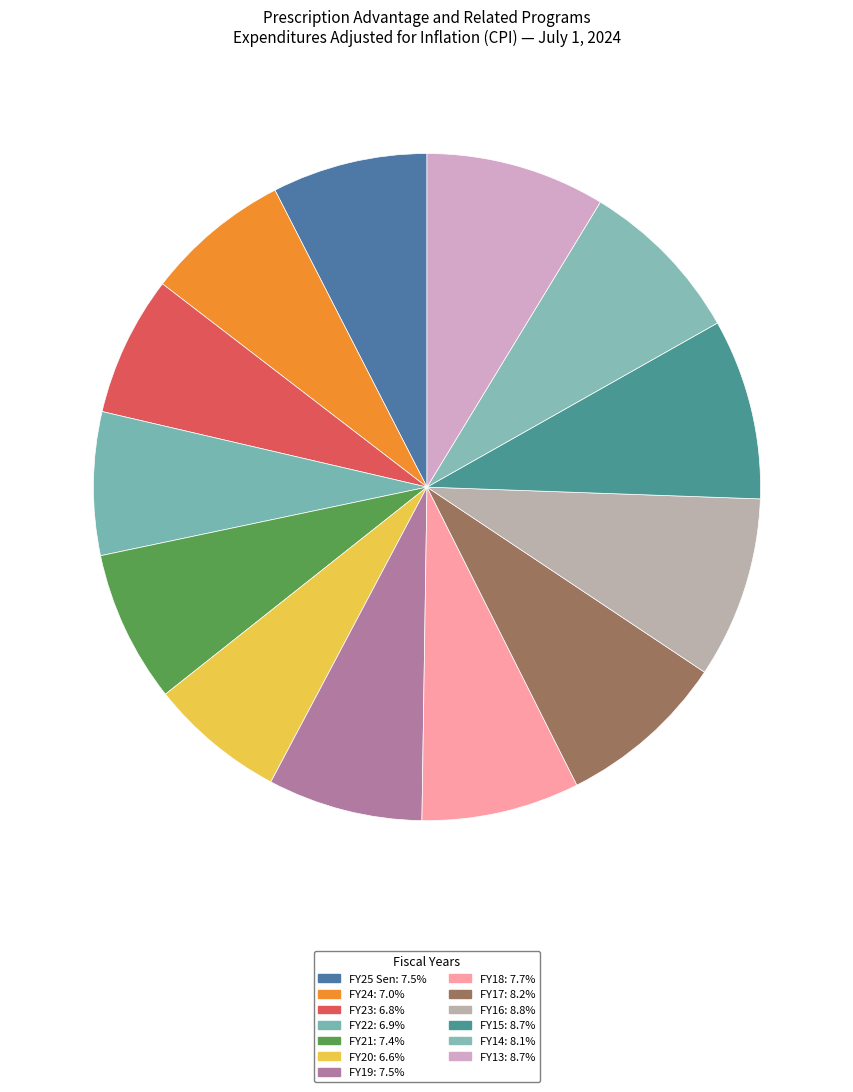

Is it true that FY24 is 7% of the pie?

True